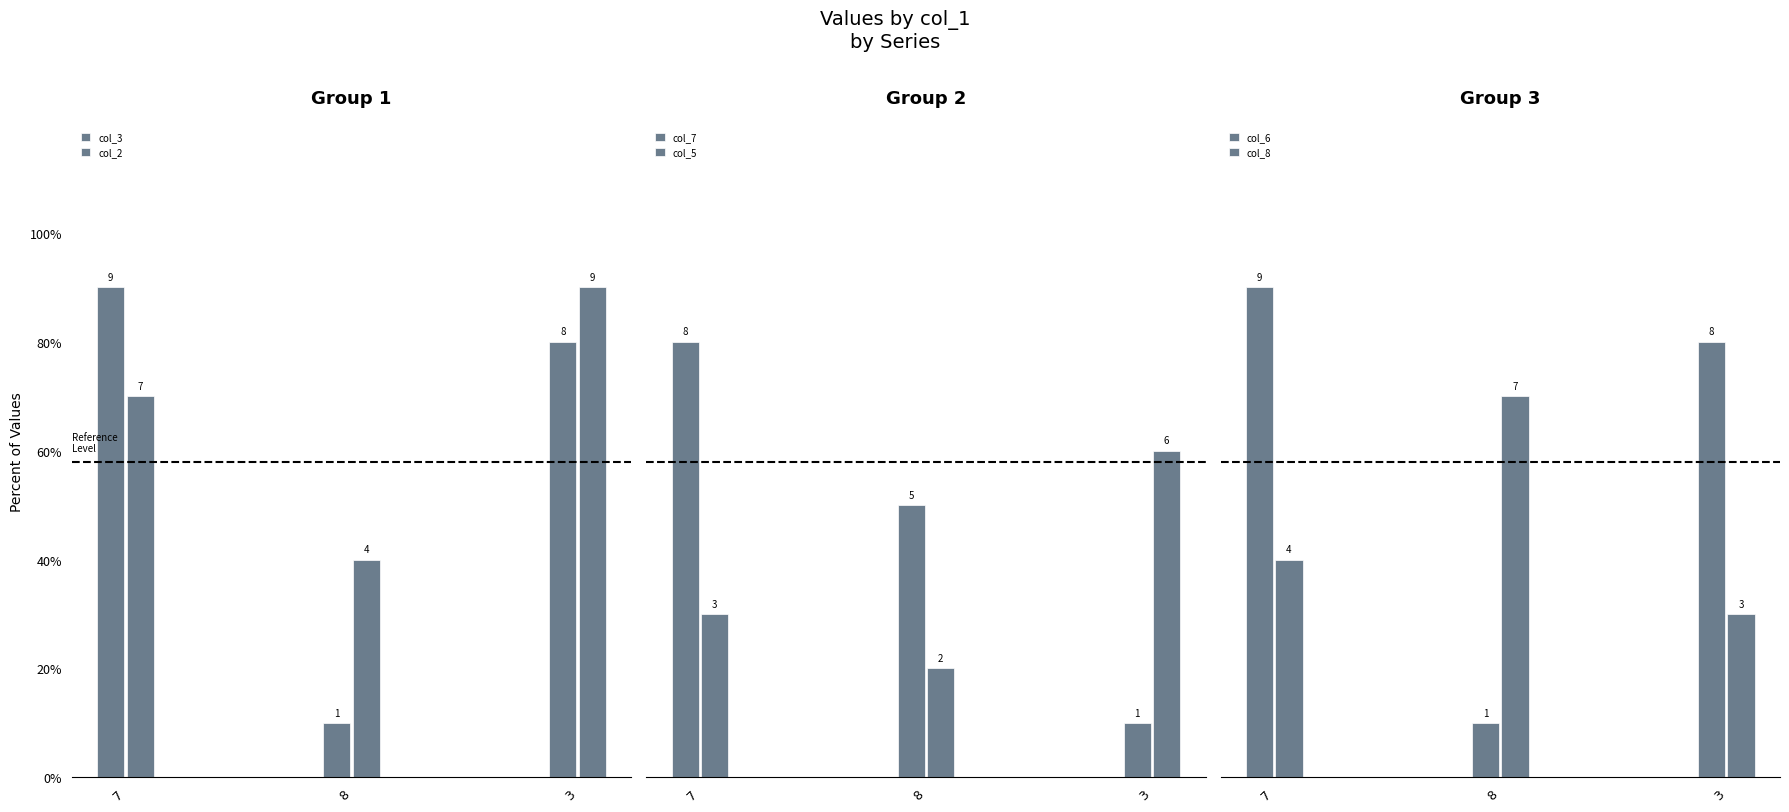

Where does the col_7 series first go above 5?

7